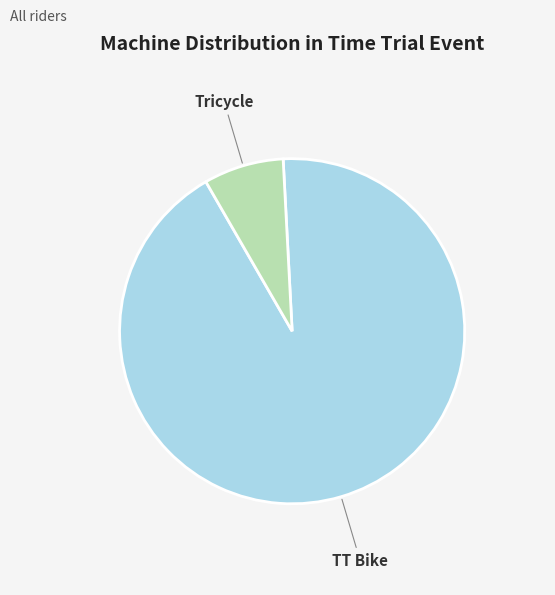

Is the sum of Tricycle and TT Bike greater than half?

Yes